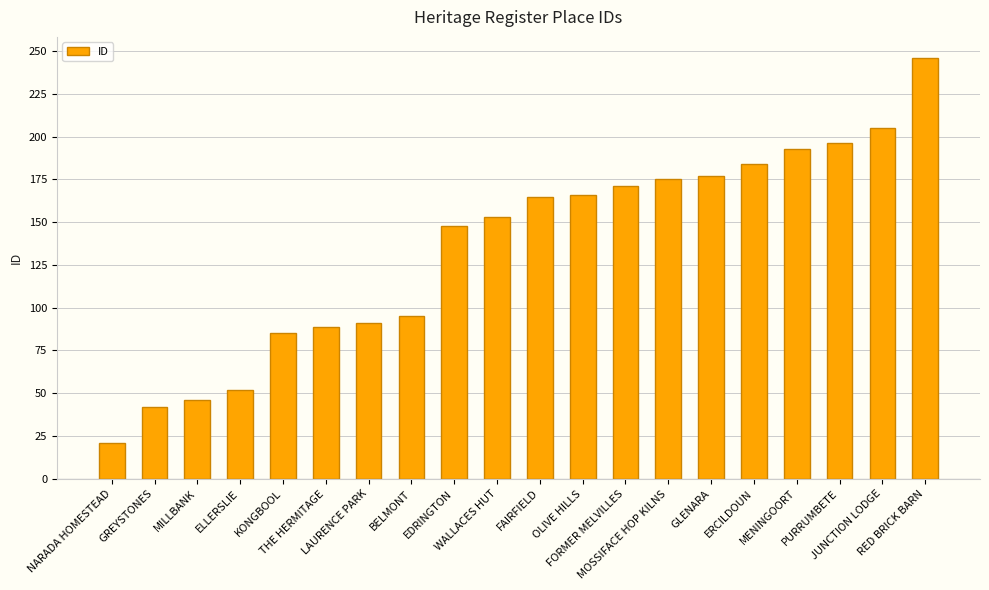

Which has a higher value, PURRUMBETE or ERCILDOUN?

PURRUMBETE